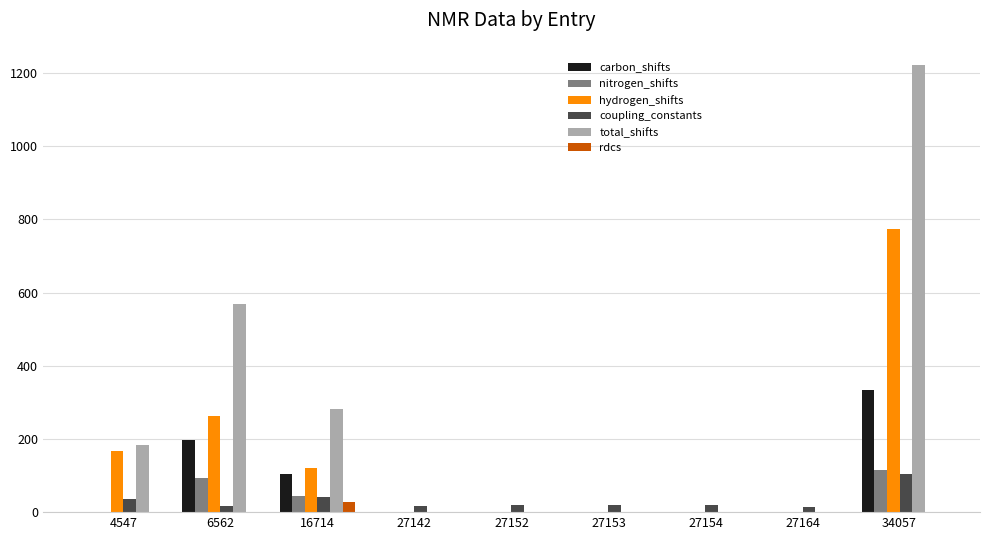

Between 16714 and 27164, which series saw the biggest shift?

total_shifts